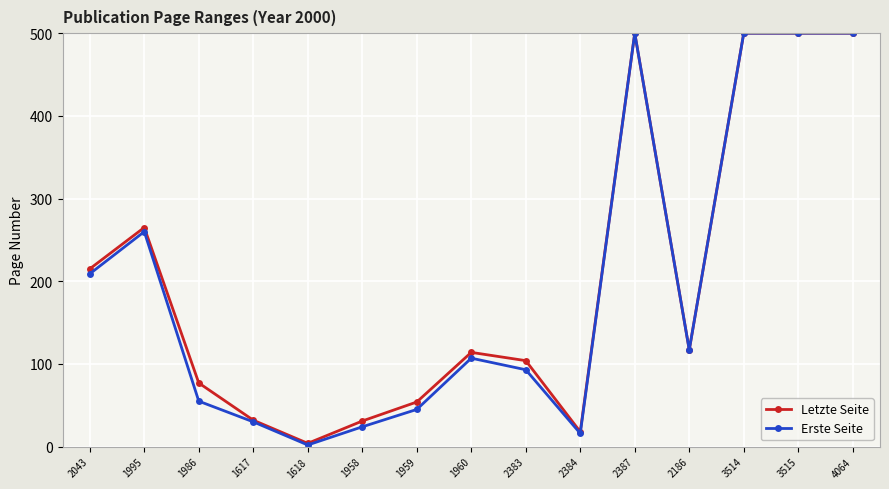

How many series are shown in this chart?

2